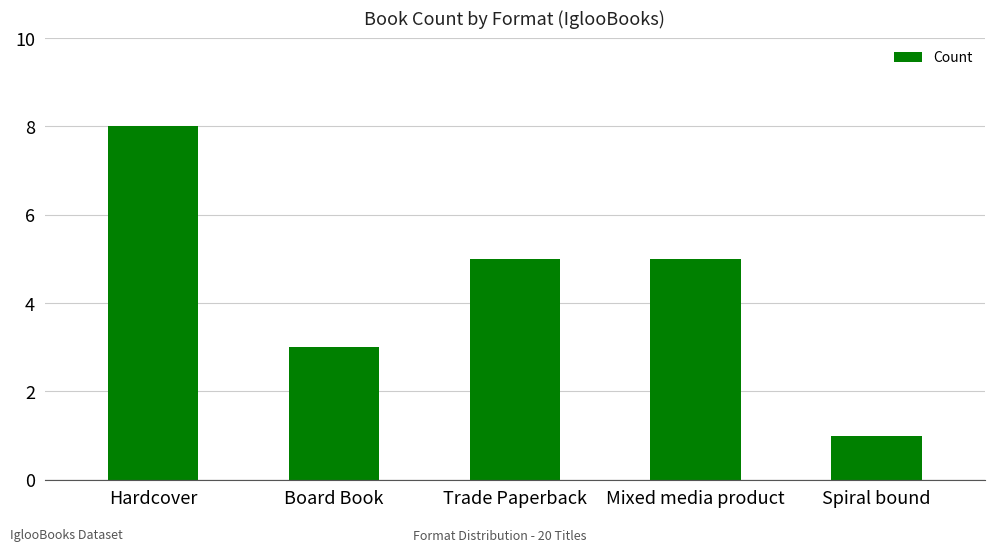

What is the difference between the maximum and minimum values?

7